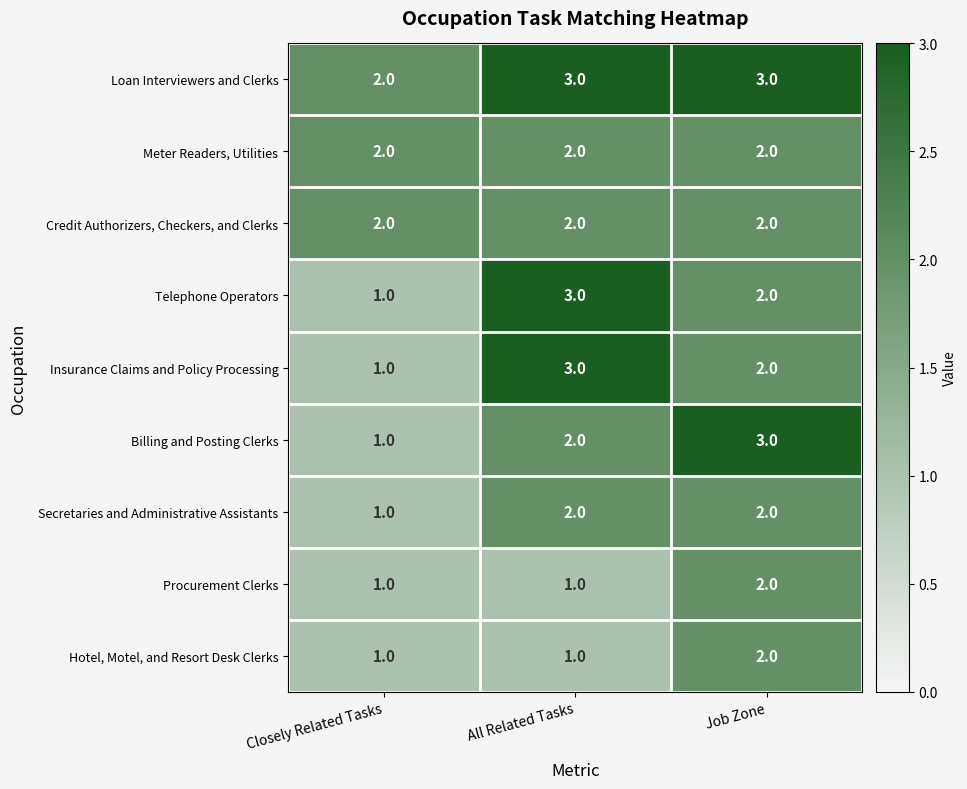

What is the highest value of the Telephone Operators series?

3